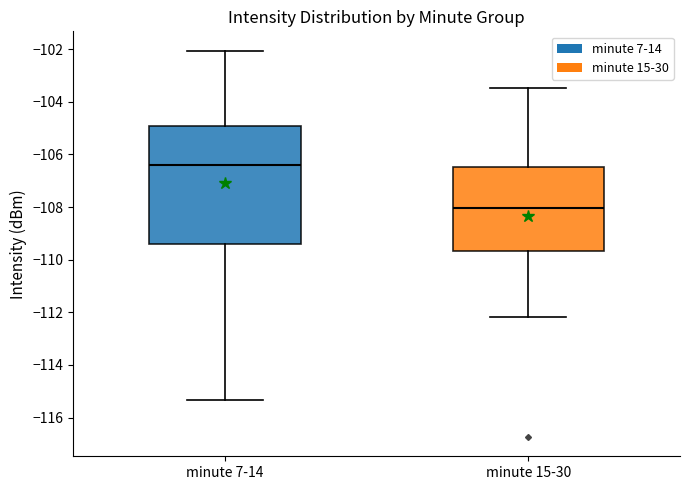

Which box's median line is the lowest?

minute 15-30